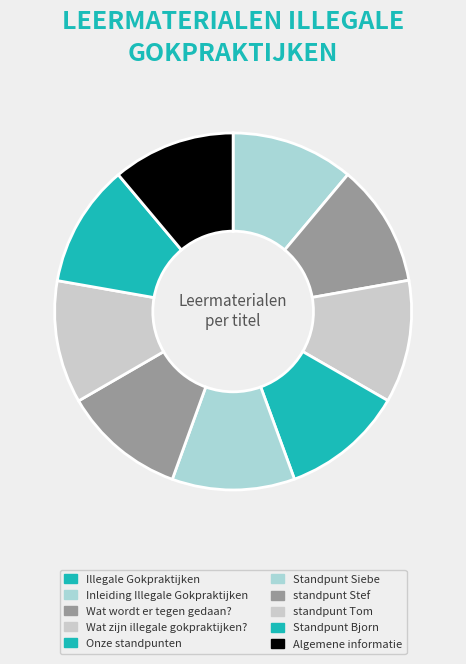

To the nearest percent, what is the average slice percentage?

10%